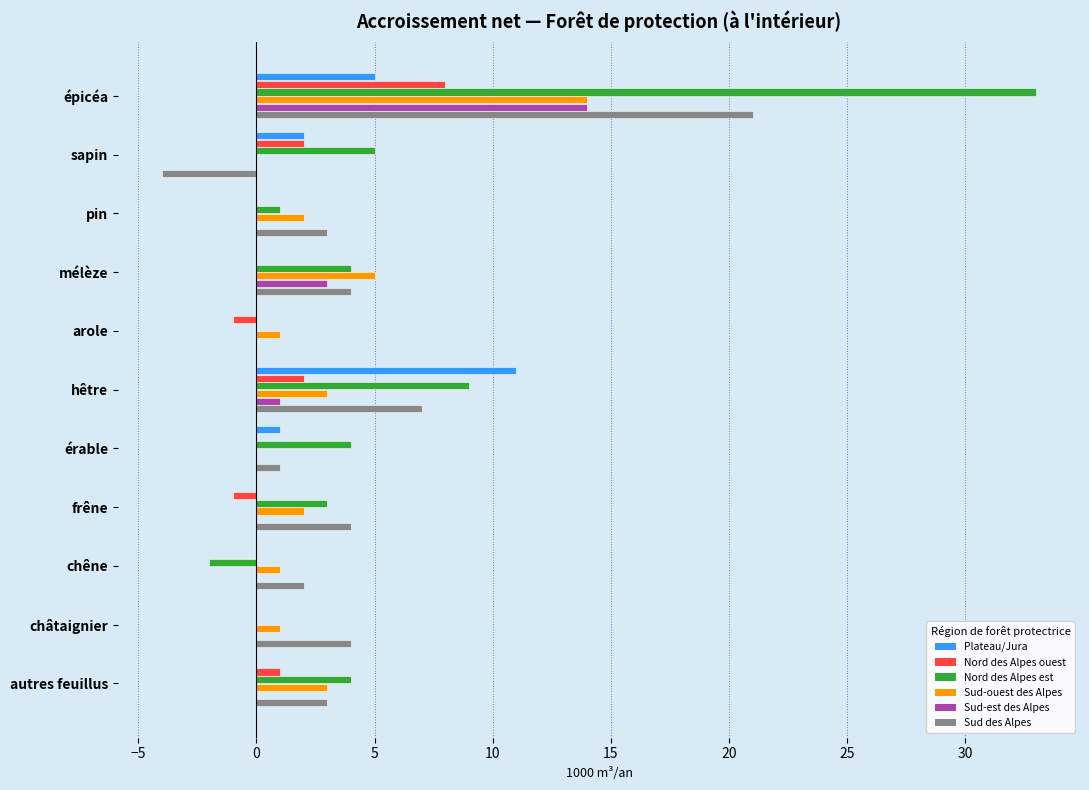

What is the sum of all Nord des Alpes ouest values?

11